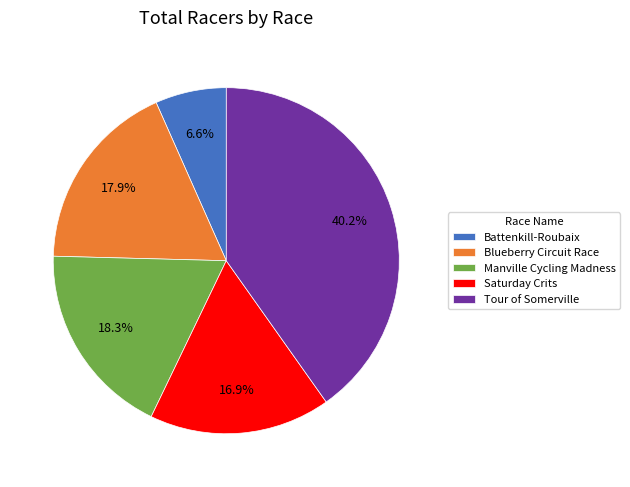

To the nearest percent, what is the difference between the largest and smallest slice percentages?

34%